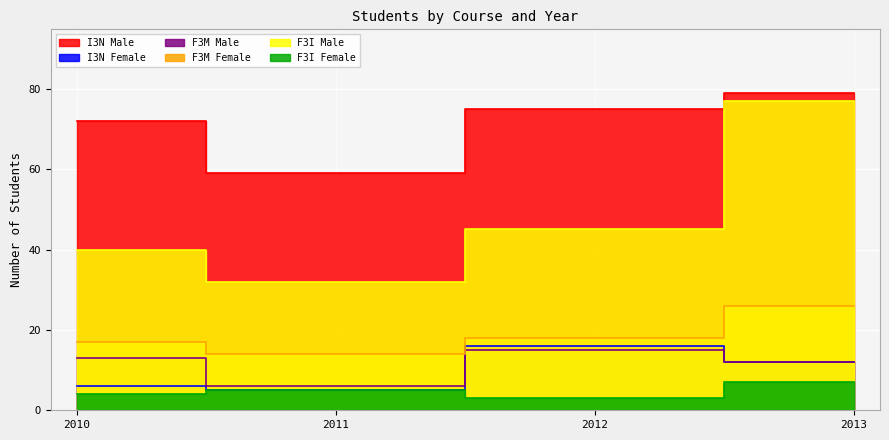

True or false: F3I Female and F3I Male cross at least once.

False